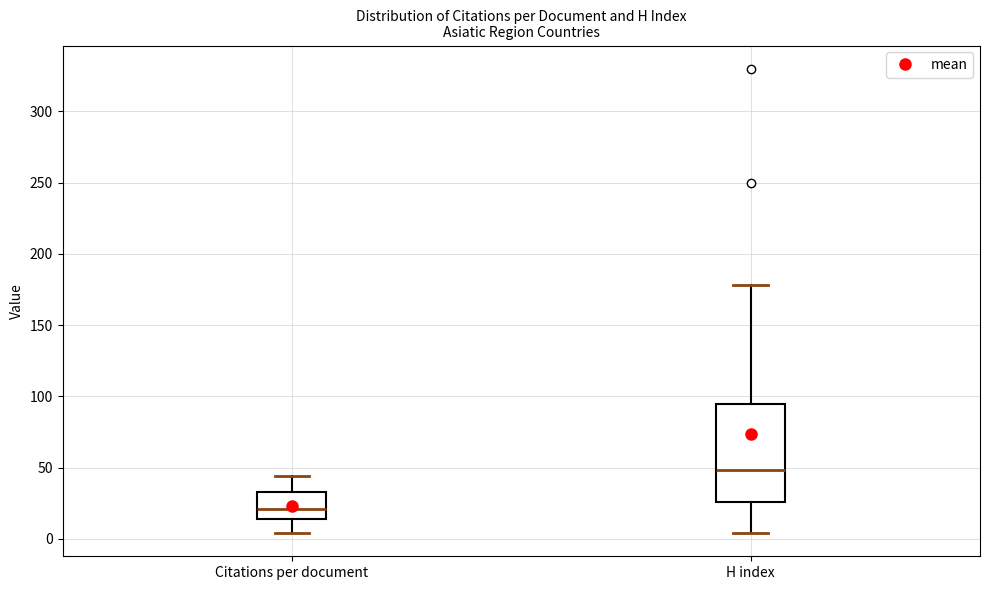

Which box is the tallest, from its lower edge to its upper edge?

H index